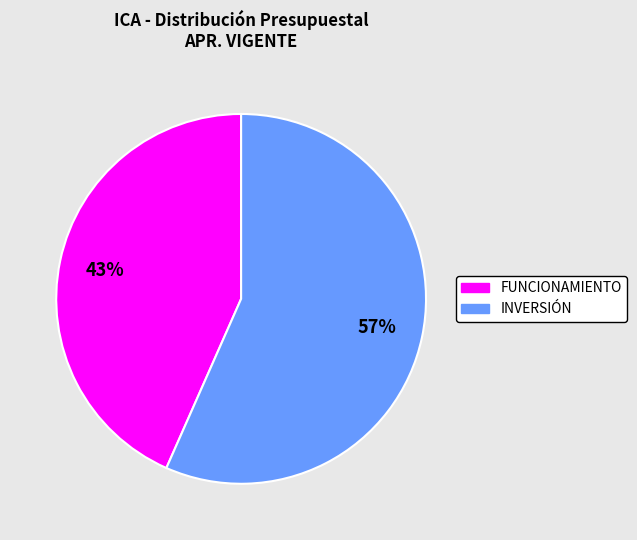

Which category has the smallest portion of the pie?

FUNCIONAMIENTO